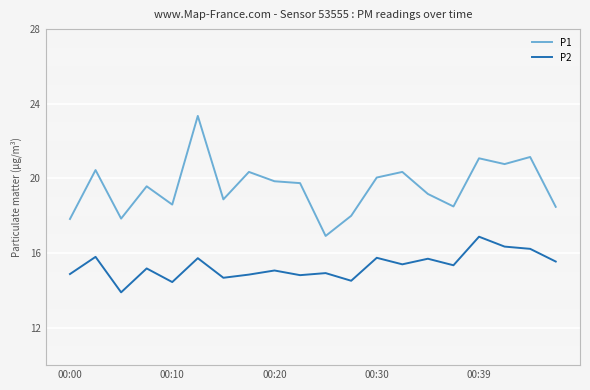

List the series in order of their overall mean, highest first.

P1, P2